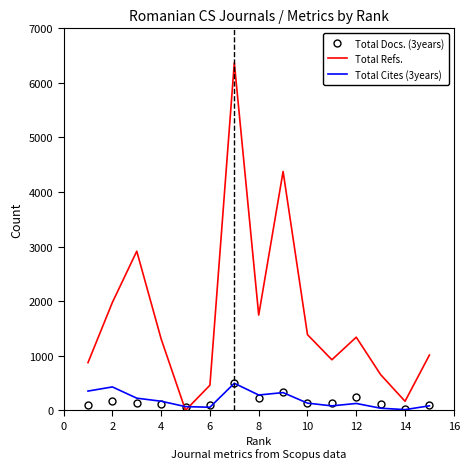

Which series has the largest total across all categories?

Total Refs.